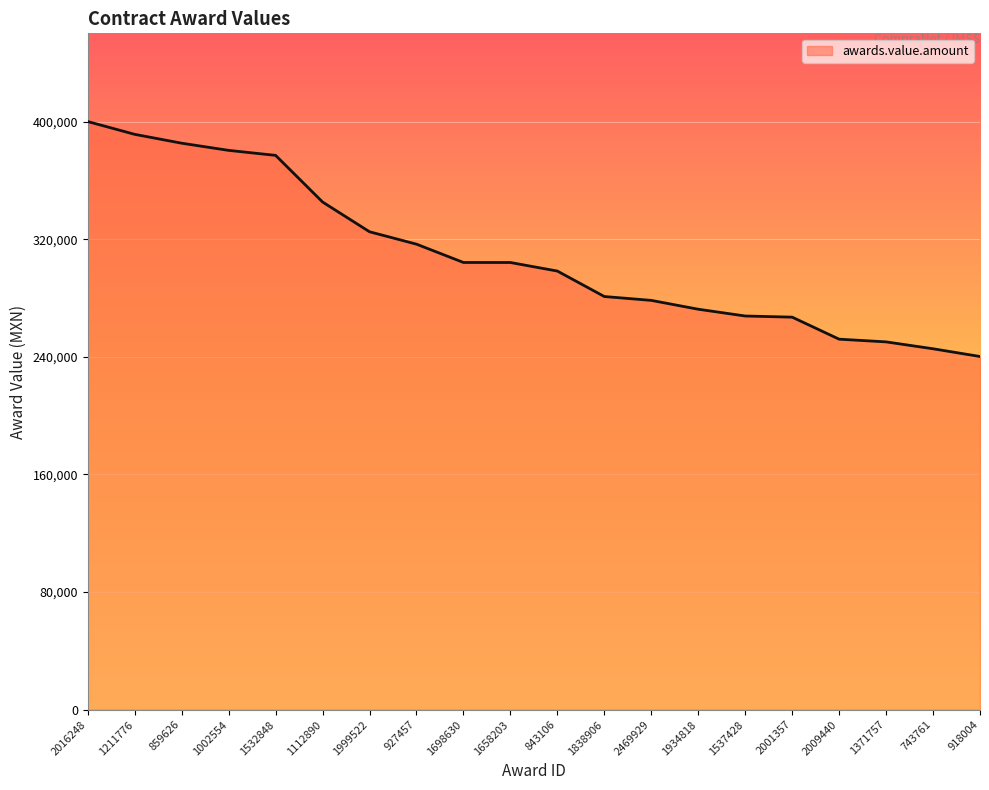

What is the greatest value displayed?

400000.0